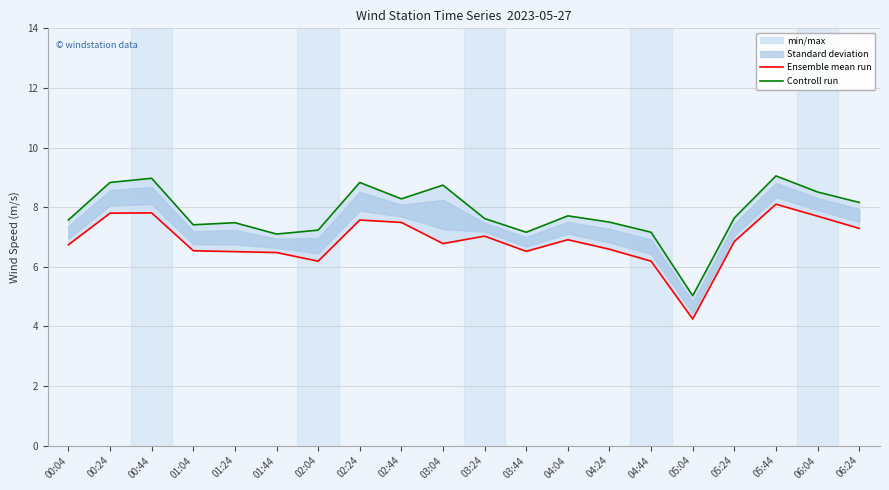

The value of Ensemble mean run at 05:24 is 6.8. True or false?

True